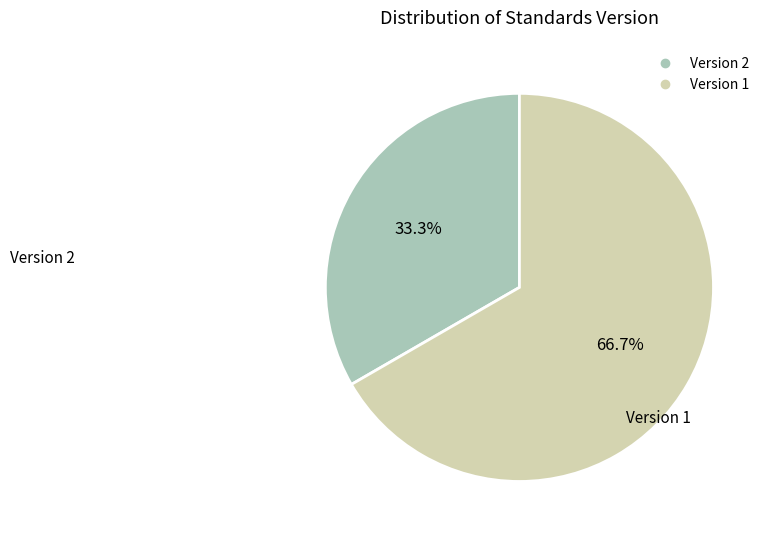

Does any single category account for the majority?

Yes